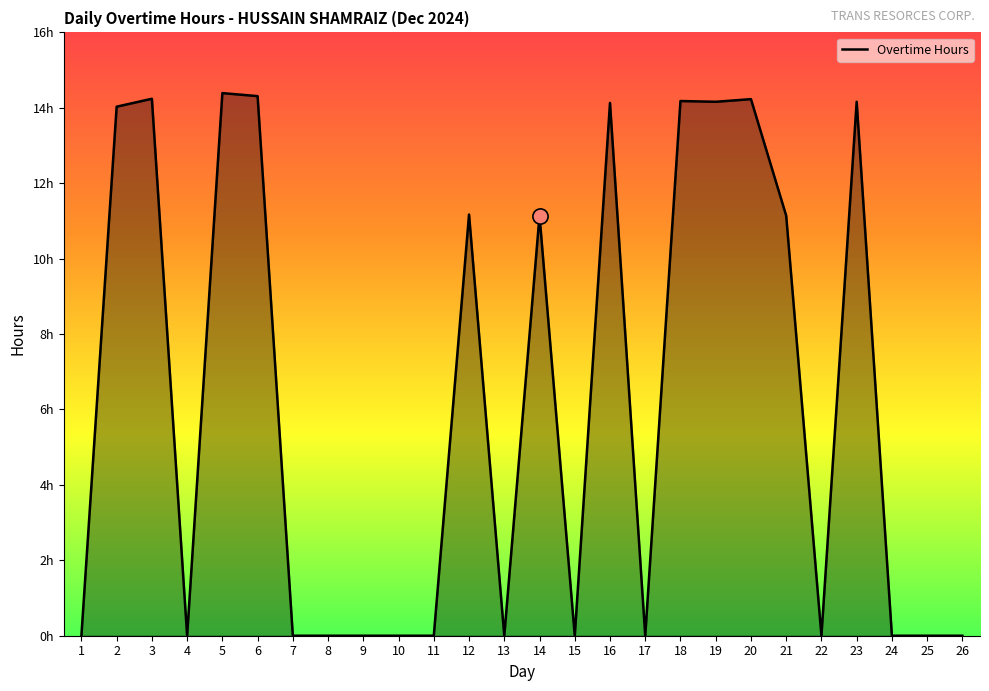

Which has a higher value, 11 or 5?

5